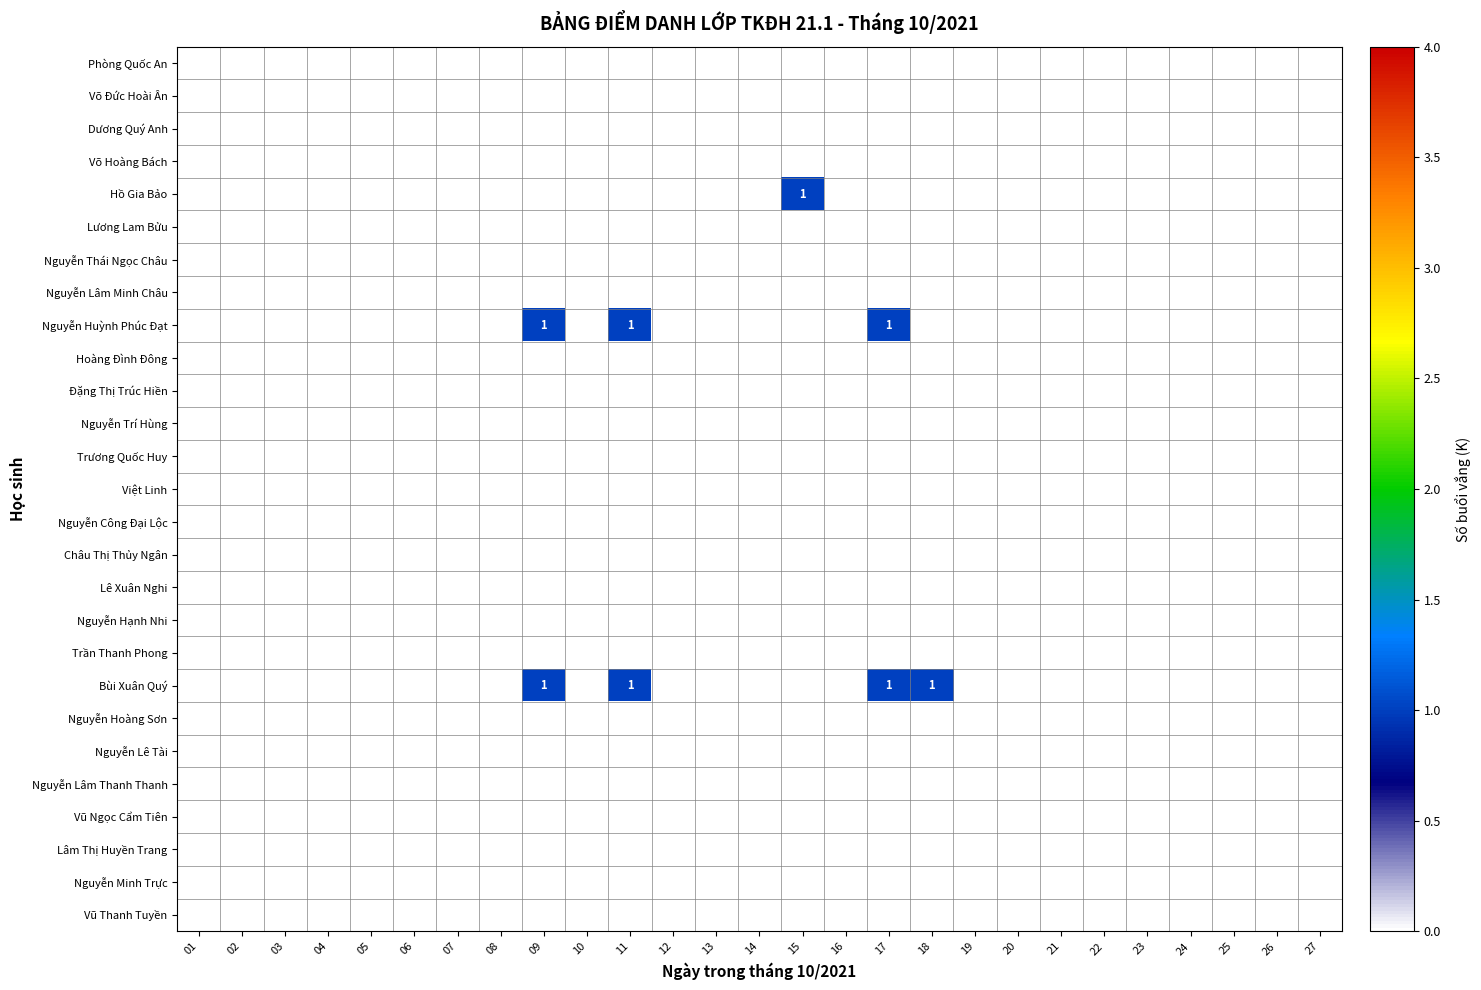

At 21, list the series in order from largest to smallest.

Phòng Quốc An, Võ Đức Hoài Ân, Dương Quý Anh, Võ Hoàng Bách, Hồ Gia Bảo, Lương Lam Bửu, Nguyễn Thái Ngọc Châu, Nguyễn Lâm Minh Châu, Nguyễn Huỳnh Phúc Đạt, Hoàng Đình Đông, Đặng Thị Trúc Hiền, Nguyễn Trí Hùng, Trương Quốc Huy, Việt Linh, Nguyễn Công Đại Lộc, Châu Thị Thủy Ngân, Lê Xuân Nghi, Nguyễn Hạnh Nhi, Trần Thanh Phong, Bùi Xuân Quý, Nguyễn Hoàng Sơn, Nguyễn Lê Tài, Nguyễn Lâm Thanh Thanh, Vũ Ngọc Cẩm Tiên, Lâm Thị Huyền Trang, Nguyễn Minh Trực, Vũ Thanh Tuyền